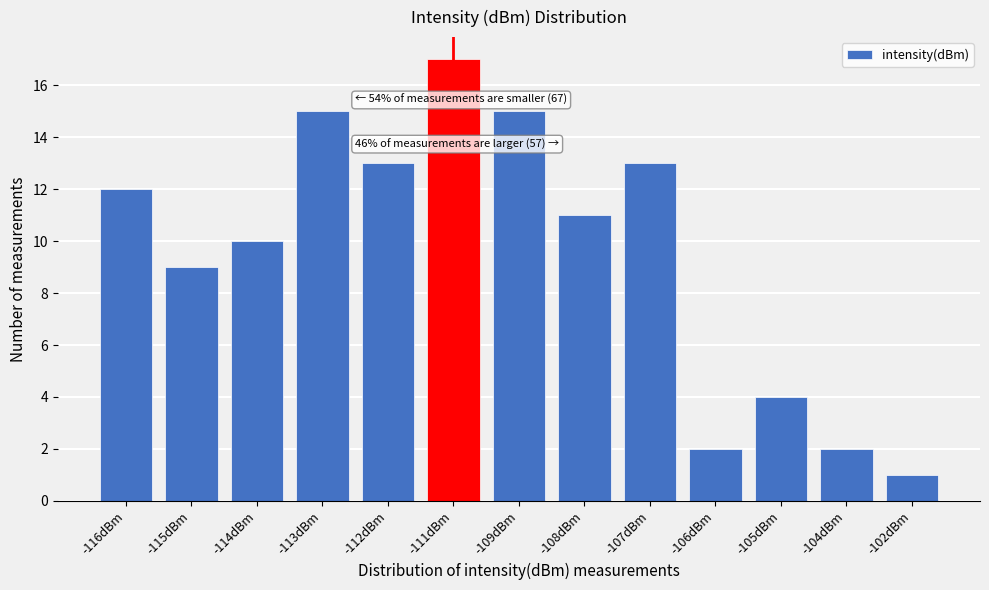

Reading left to right, what are all the values shown in this chart?

12	9	10	15	13	17	15	11	13	2	4	2	1